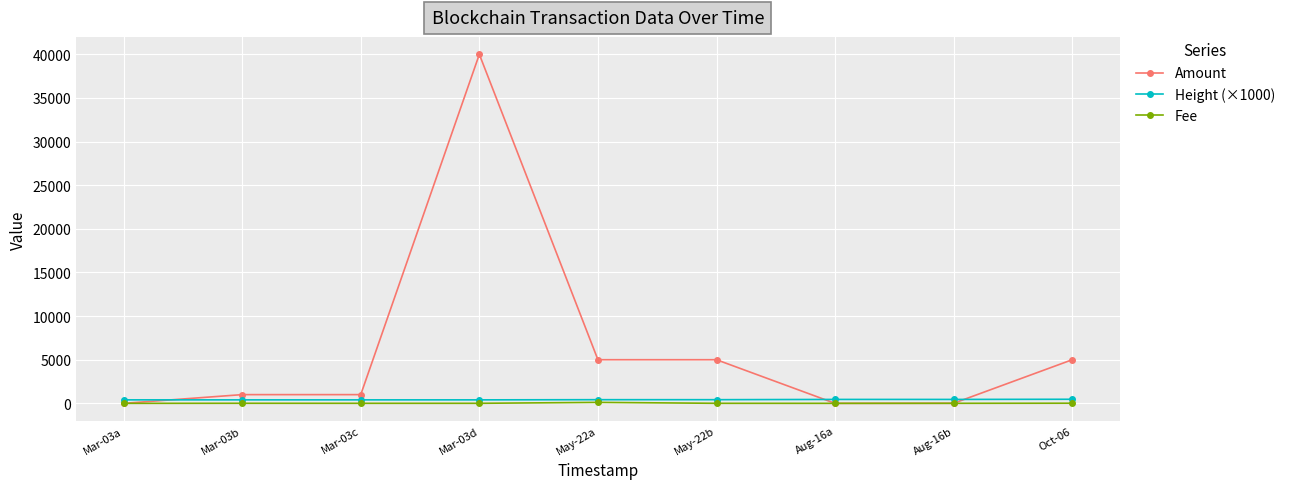

Which series changed the most between Mar-03b and Mar-03d?

Amount